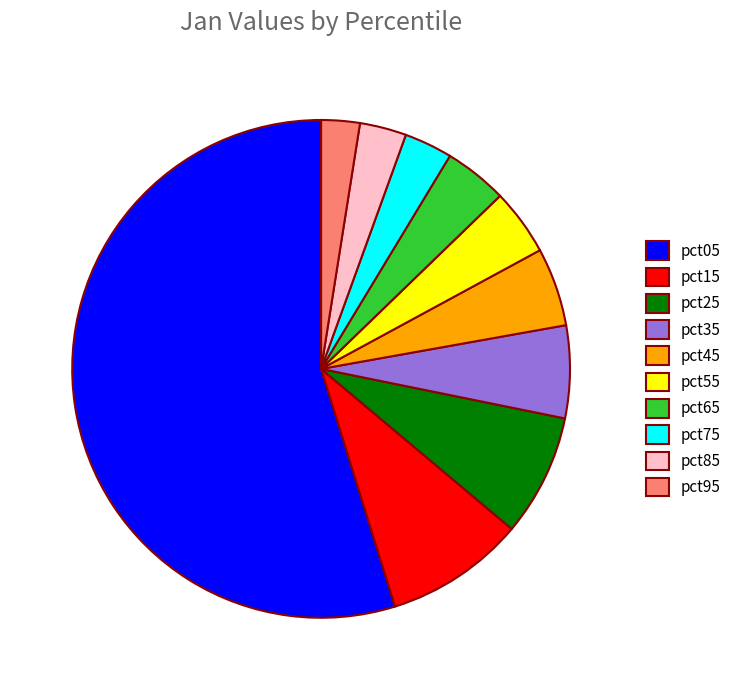

Is the sum of pct75 and pct15 greater than half?

No